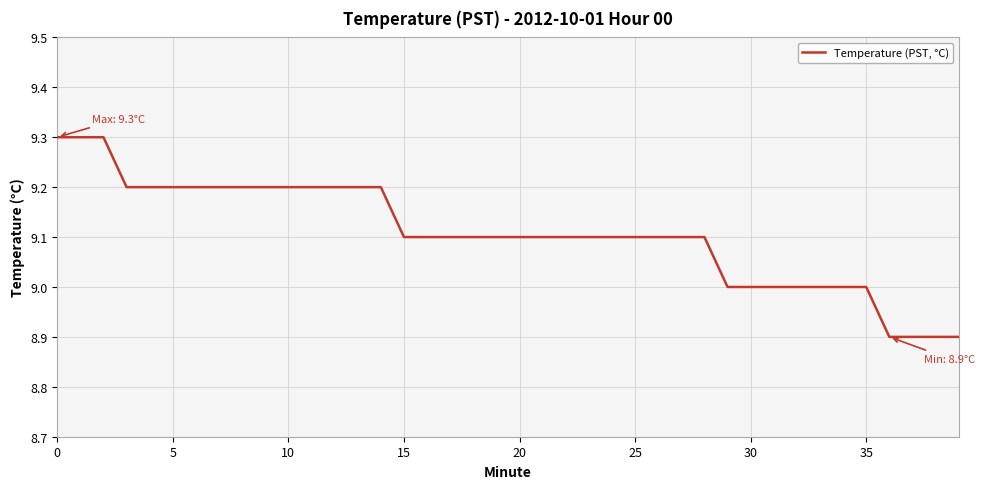

Does the chart display data point markers on the line(s)?

No